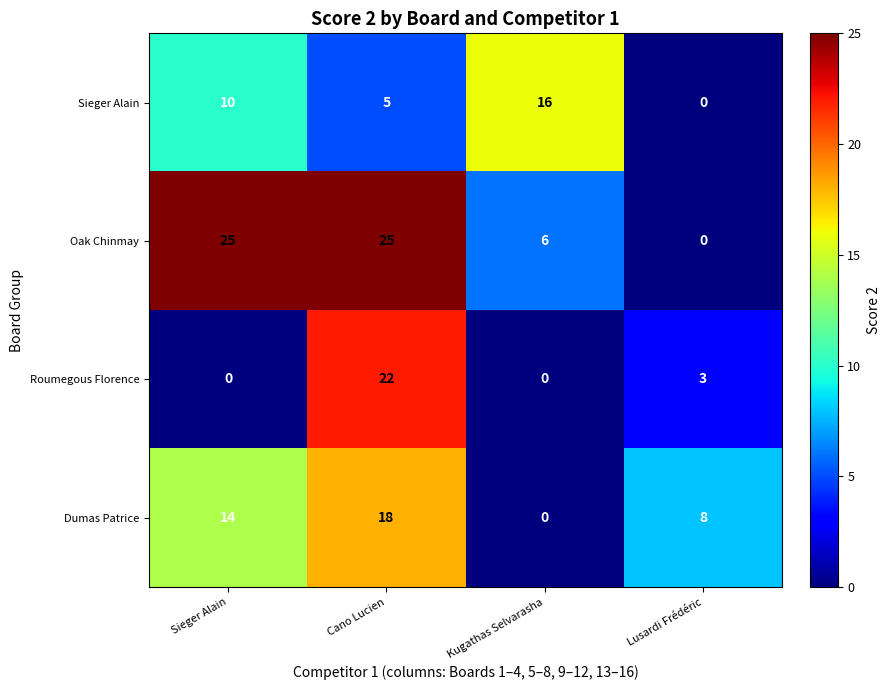

Reading right to left, extract all data points from this chart.

Sieger Alain: Lusardi Frédéric=0	Kugathas Selvarasha=16	Cano Lucien=5	Sieger Alain=10
Oak Chinmay: Lusardi Frédéric=0	Kugathas Selvarasha=6	Cano Lucien=25	Sieger Alain=25
Roumegous Florence: Lusardi Frédéric=3	Kugathas Selvarasha=0	Cano Lucien=22	Sieger Alain=0
Dumas Patrice: Lusardi Frédéric=8	Kugathas Selvarasha=0	Cano Lucien=18	Sieger Alain=14